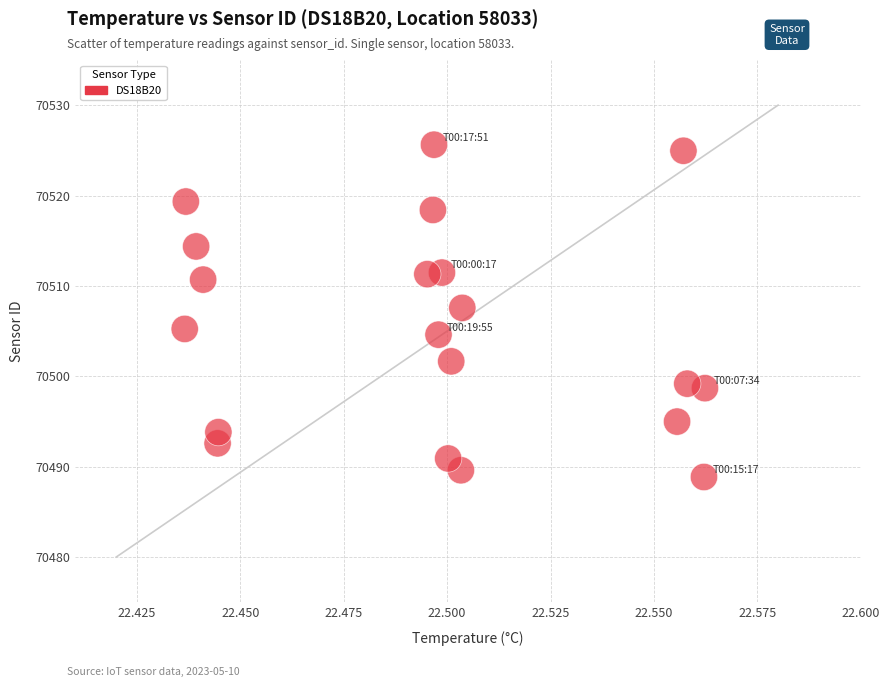

What is the range of Y values (max minus min)?

36.8